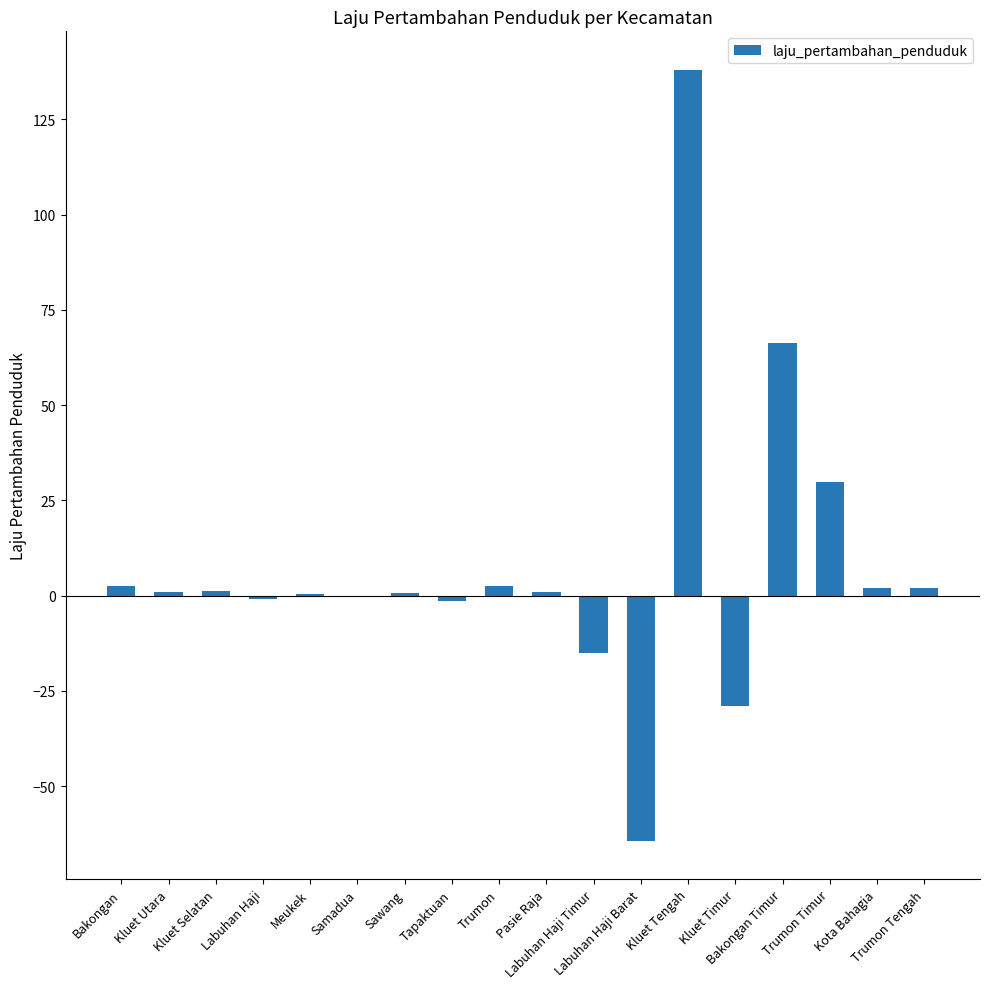

Is it true that the value at Bakongan Timur is 36.9?

False